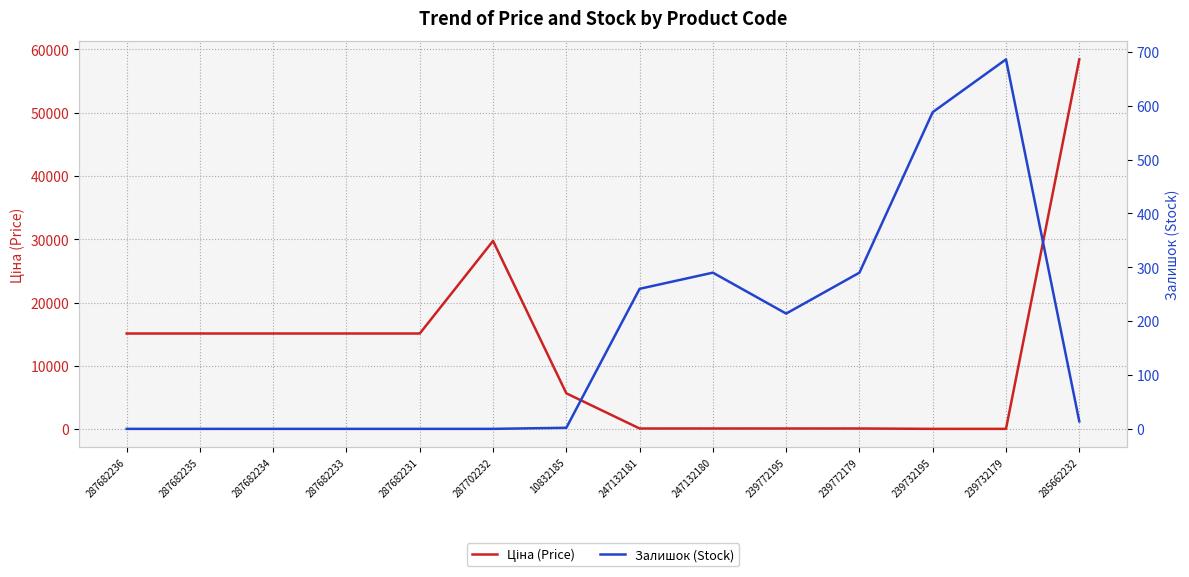

Between 287682235 and 287702232, which series saw the biggest shift?

Ціна (Price)